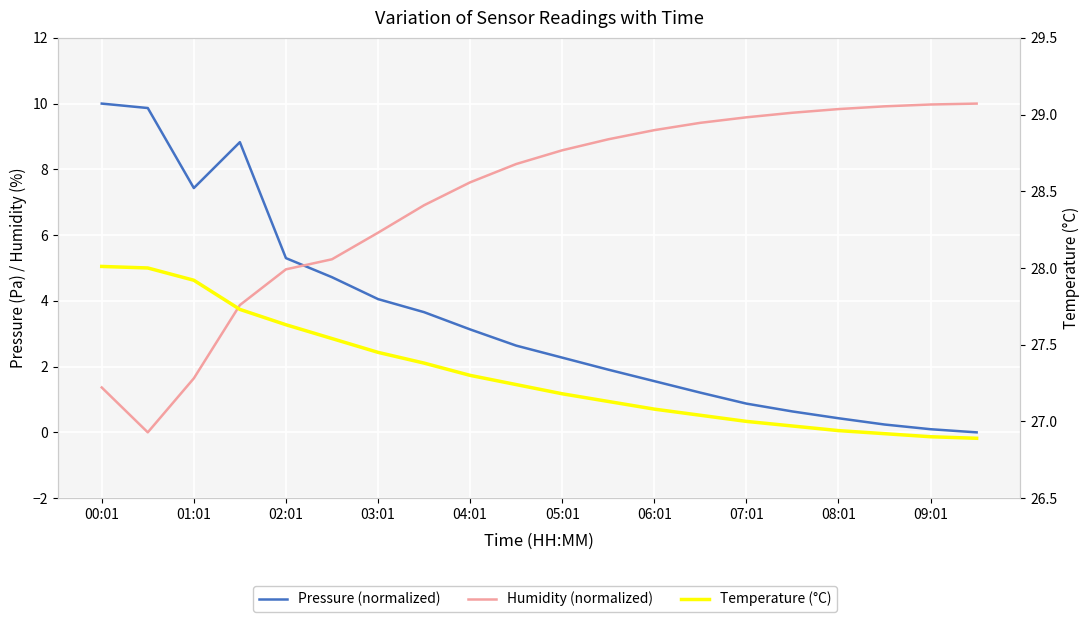

The Pressure (normalized) series shows 8.1 at 02:01. True or false?

False